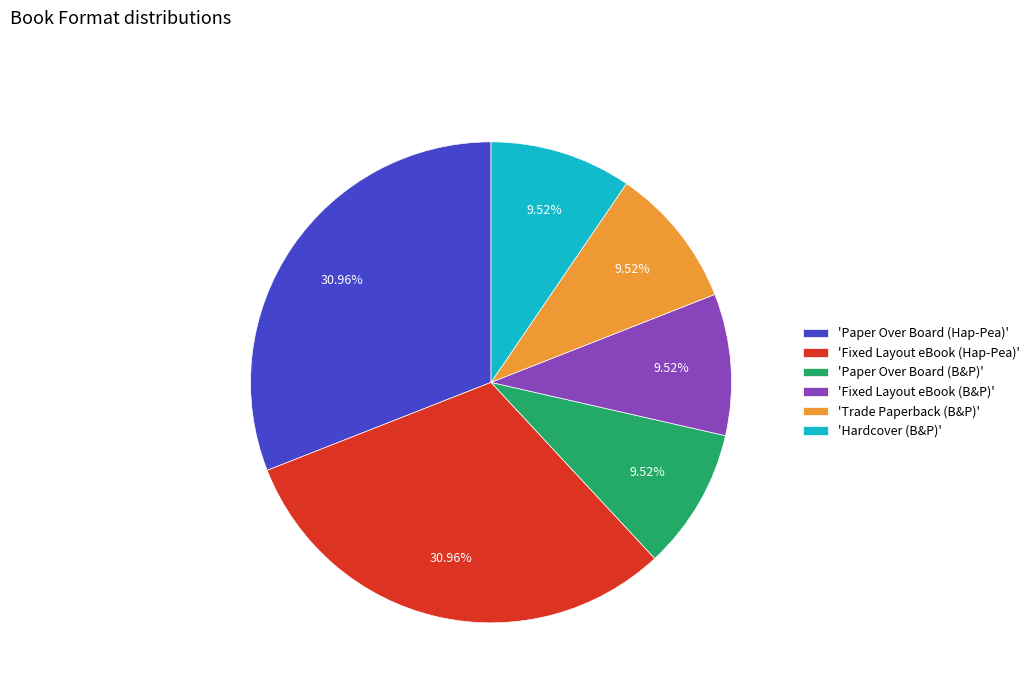

Which has a higher value, 'Paper Over Board (Hap-Pea)' or 'Fixed Layout eBook (B&P)'?

'Paper Over Board (Hap-Pea)'